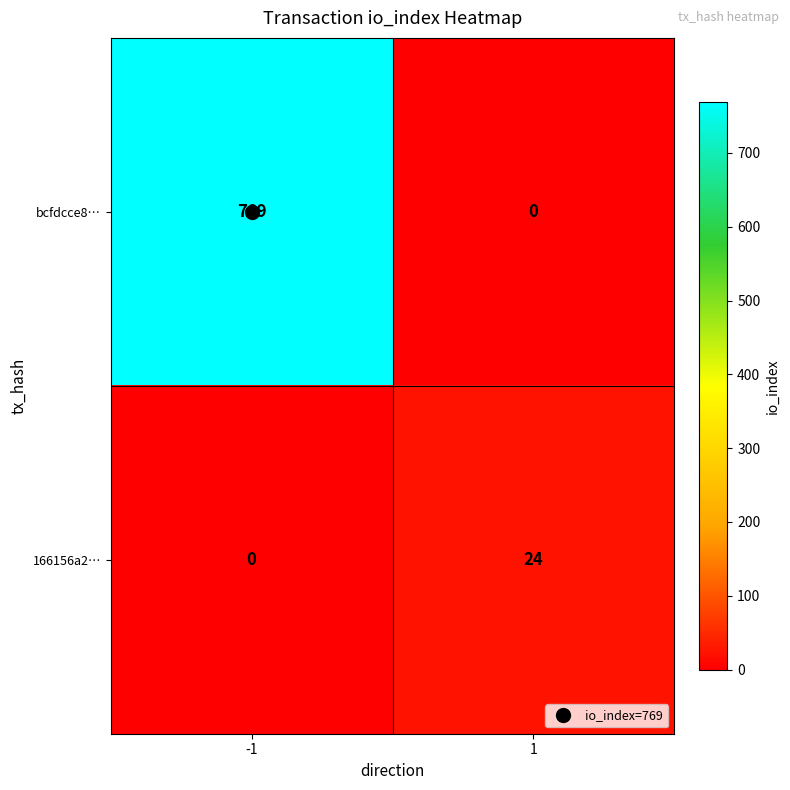

Which series changed the most between -1 and 1?

bcfdcce8…